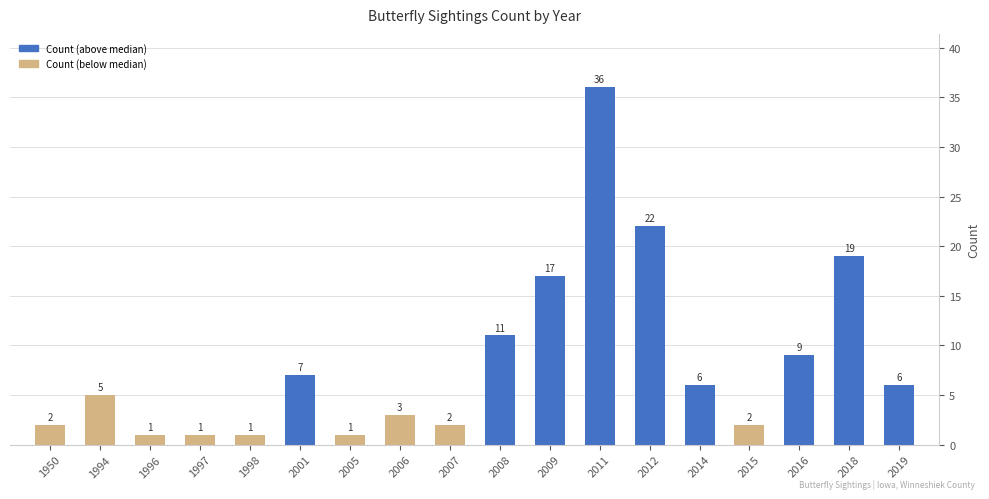

Reading left to right, transcribe all the data shown in this chart.

2	5	1	1	1	7	1	3	2	11	17	36	22	6	2	9	19	6